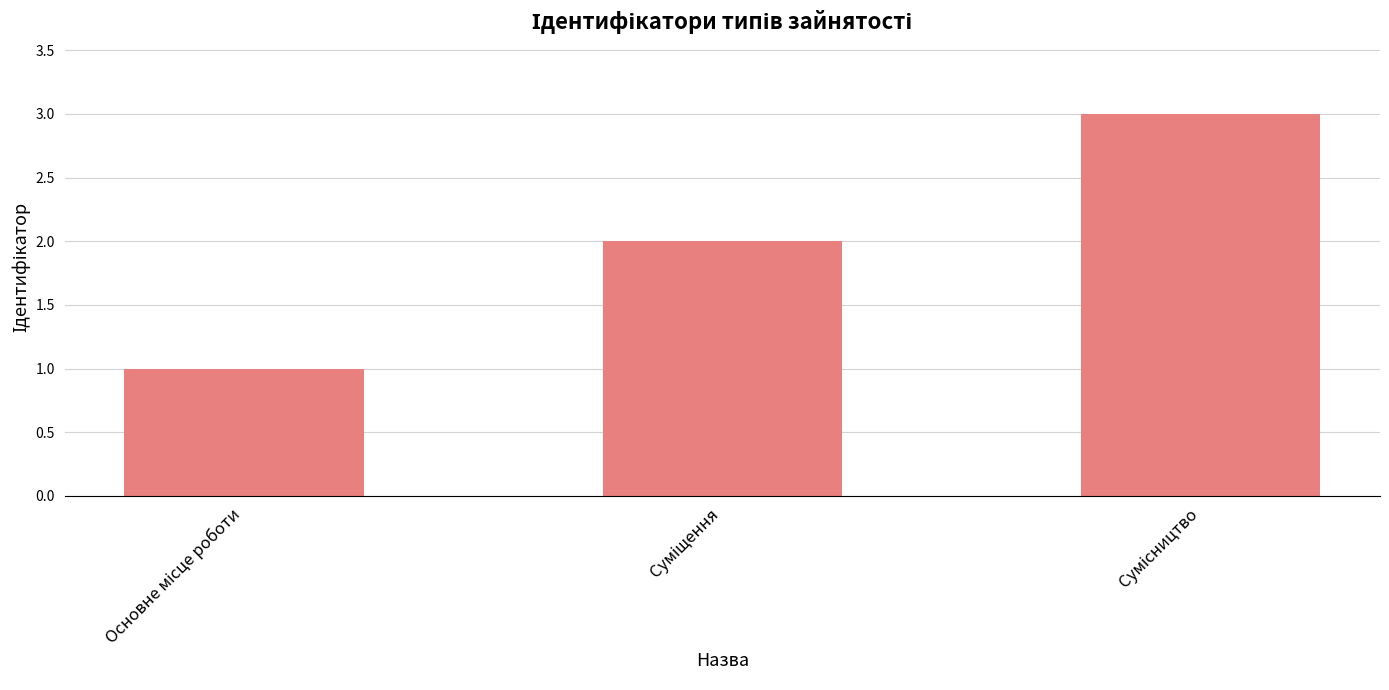

What is the sum of all values?

6